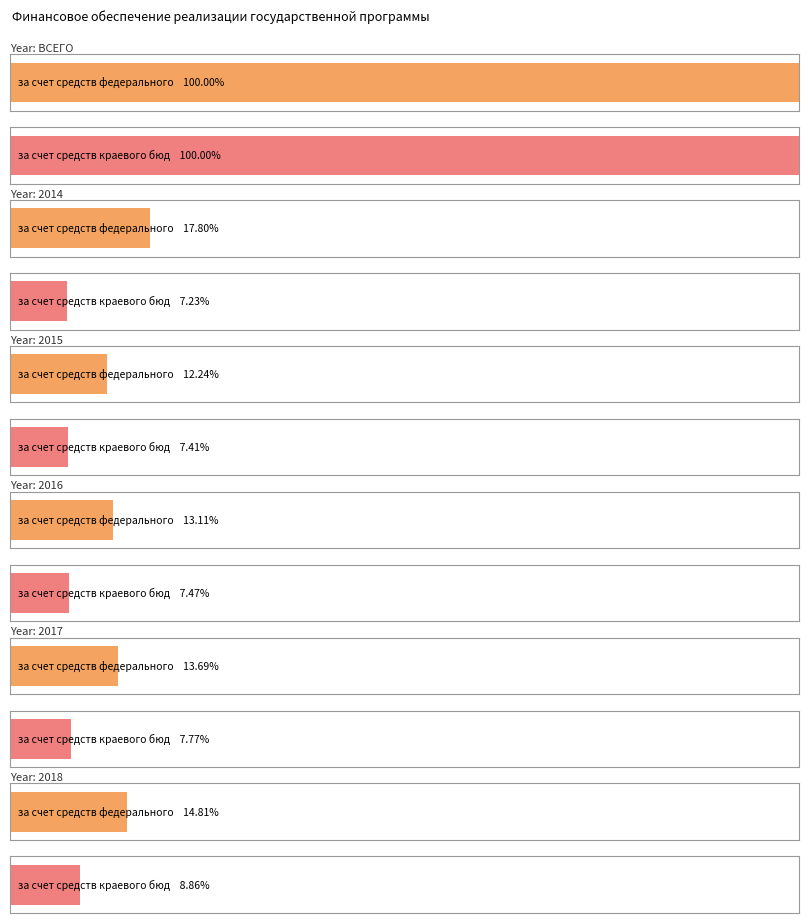

Reading left to right, extract all data points from this chart.

за счет средств федерального бюджета: ВСЕГО=1066079.8	2014=189746.2	2015=130437.3	2016=139718.2	2017=145997.9	2018=157856.1
за счет средств краевого бюджета всего: ВСЕГО=4764696.1	2014=344270.5	2015=352944.3	2016=355810.3	2017=370123.0	2018=422366.2